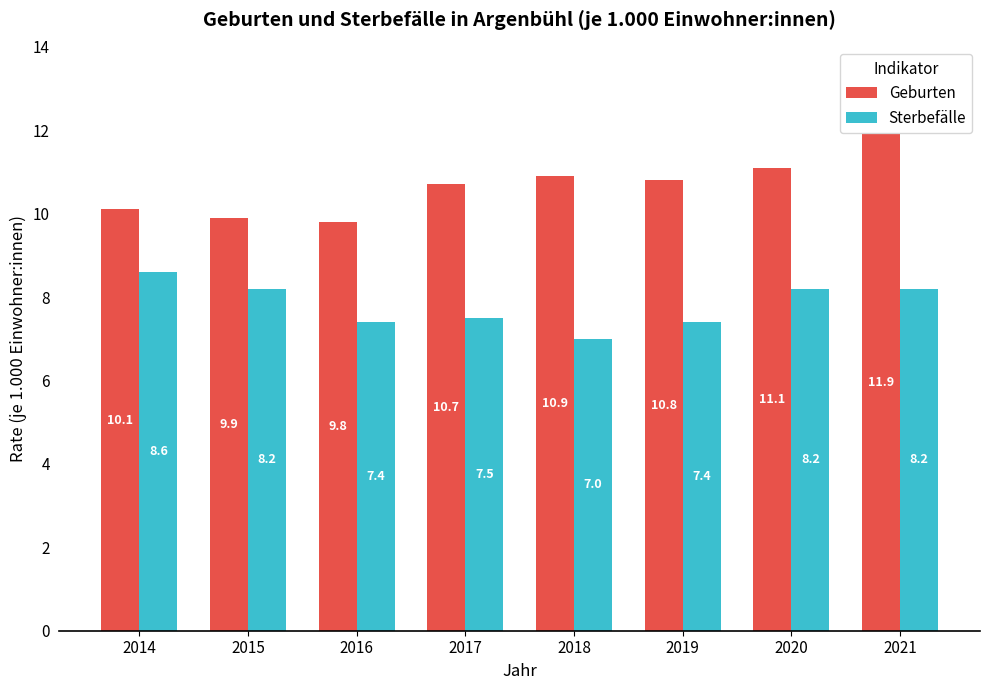

Are the bars horizontal?

No